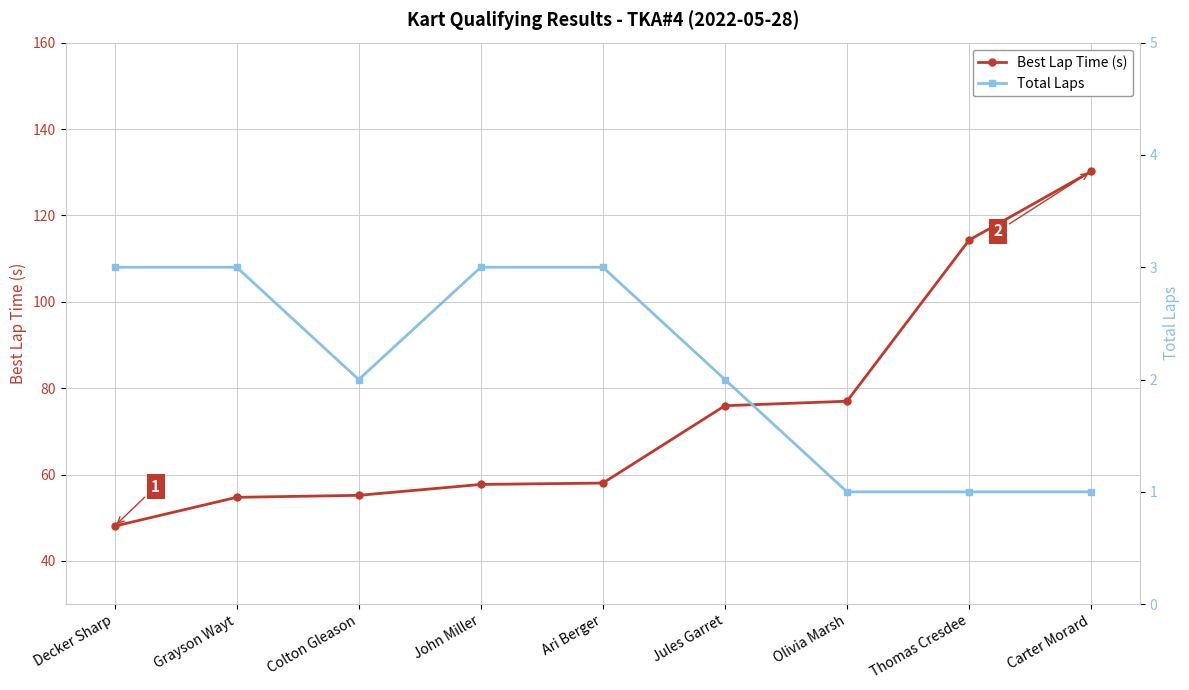

Is the value of Best Lap Time (s) at John Miller greater than the value of Total Laps at Grayson Wayt?

Yes